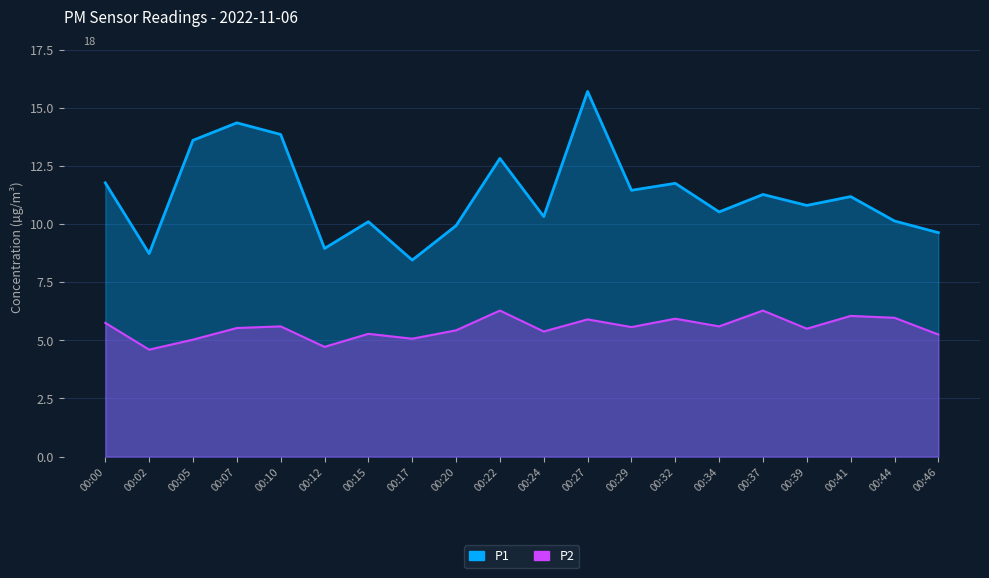

List the series in order of their overall mean, highest first.

P1, P2